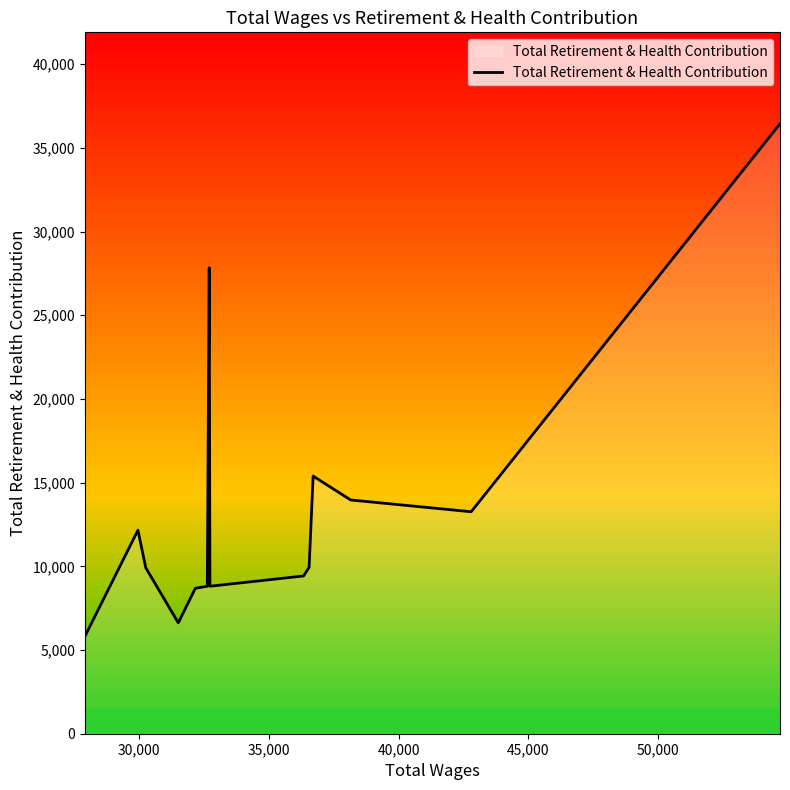

What is the minimum value shown in the chart?

5816